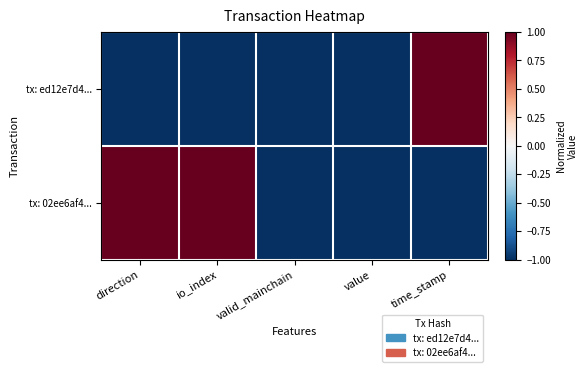

Which series has the largest total across all categories?

tx: 02ee6af4...